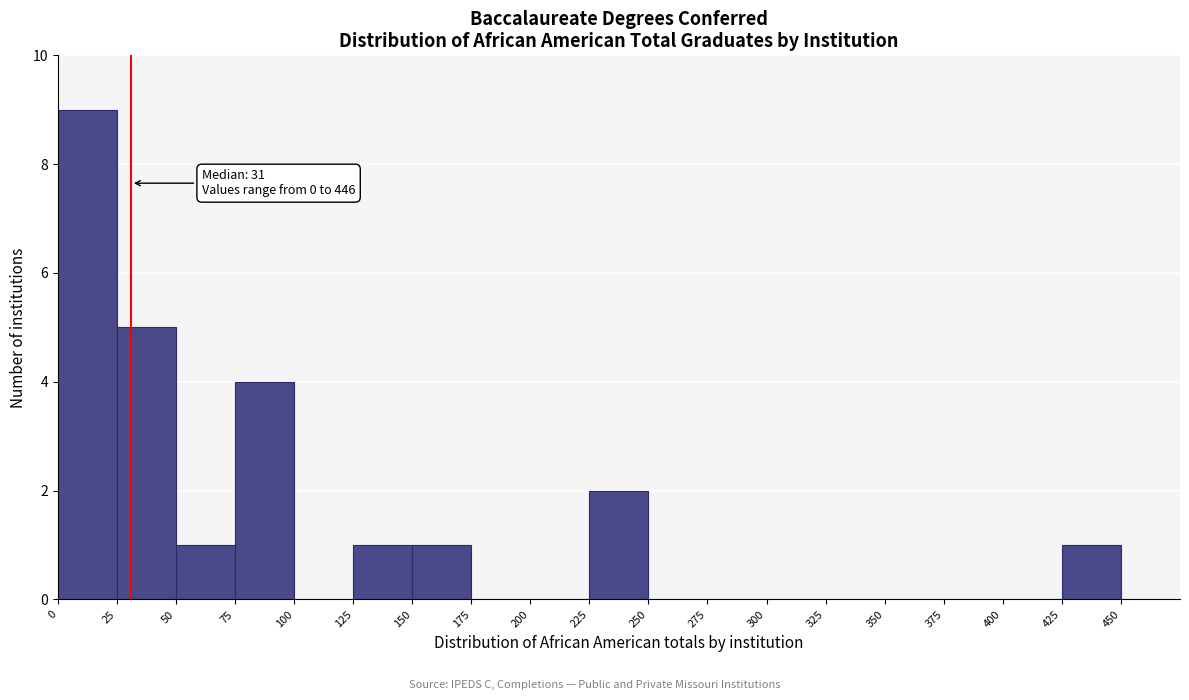

Over which range of the x-axis is the bar tallest?

0 to 25